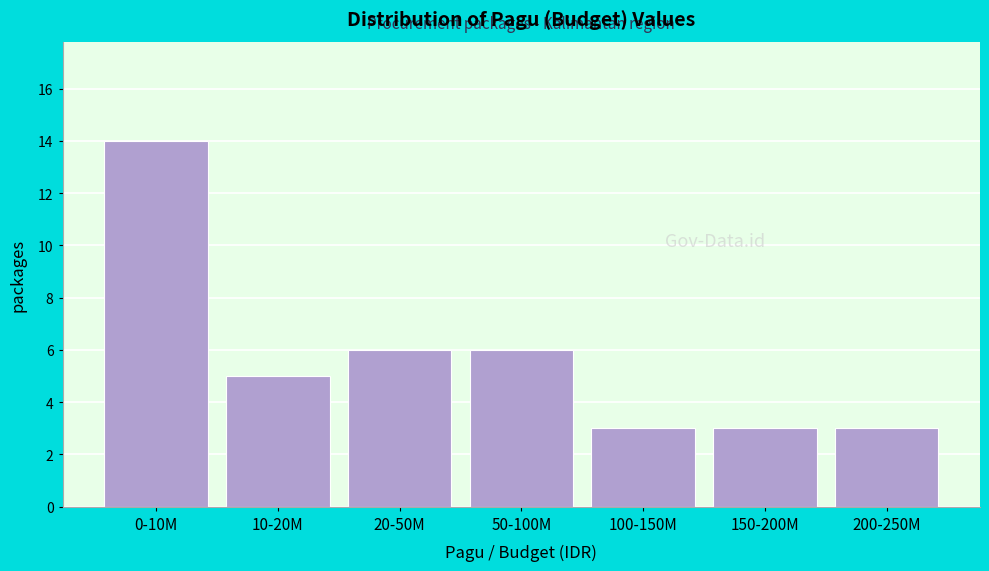

Reading left to right, what are all the values shown in this chart?

0-10M=14	10-20M=5	20-50M=6	50-100M=6	100-150M=3	150-200M=3	200-250M=3